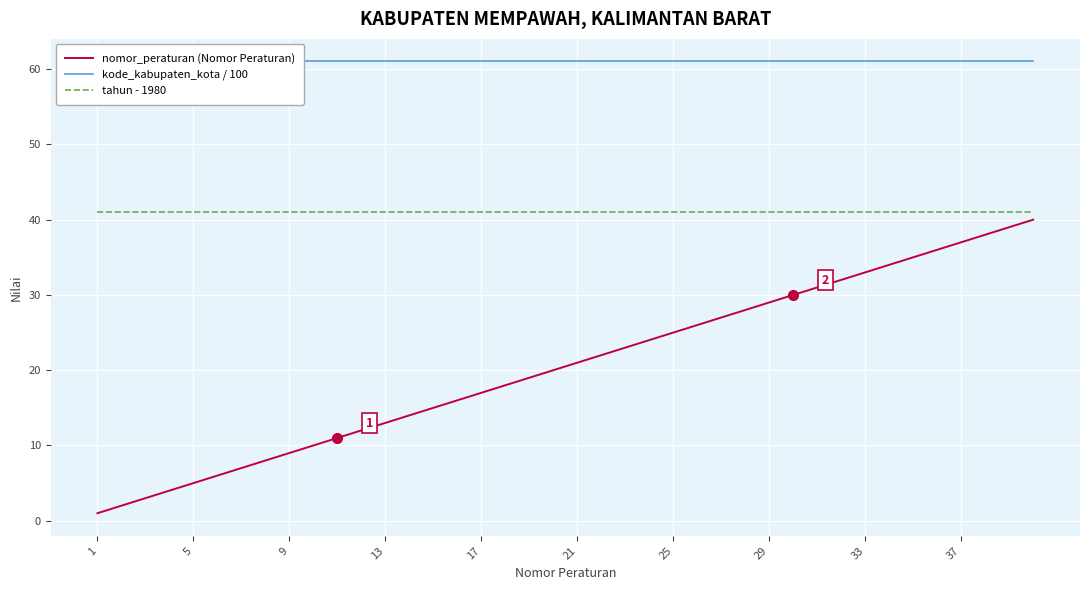

What is the value of the kode_kabupaten_kota / 100 point at the 23rd from the left?

61.0